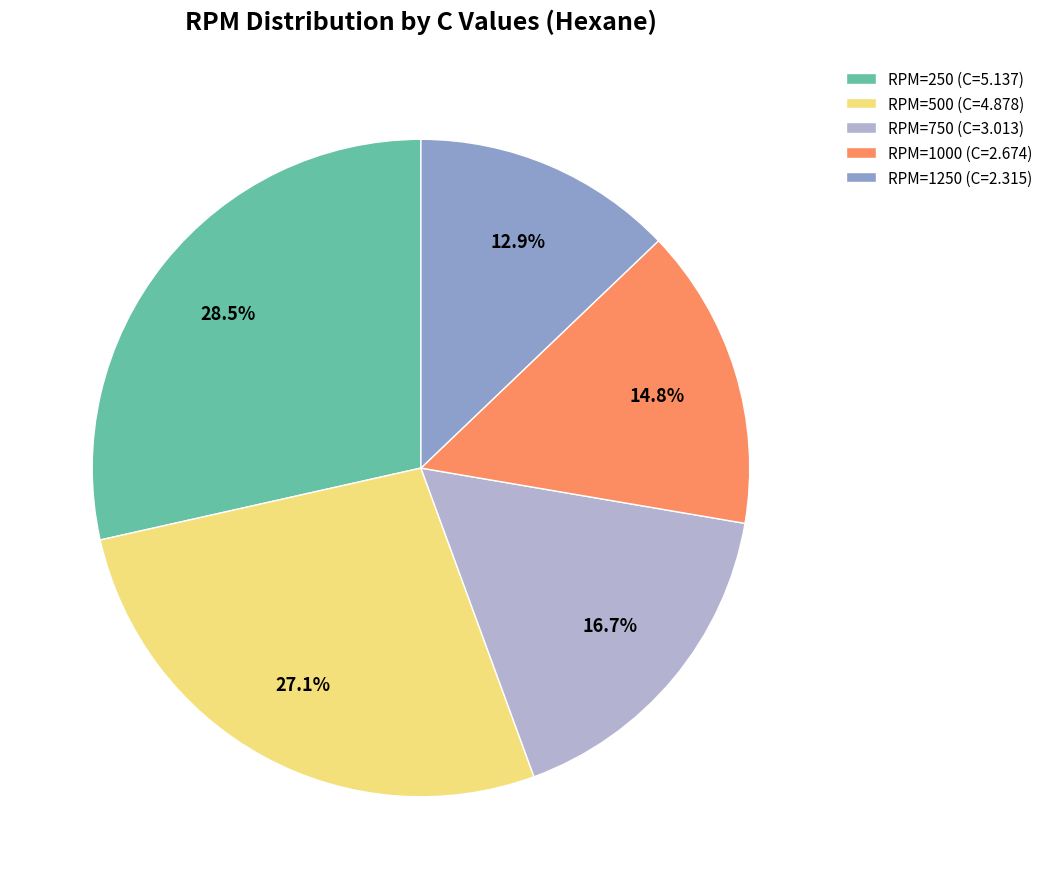

What is the largest slice in the pie chart?

RPM=250 (C=5.137)